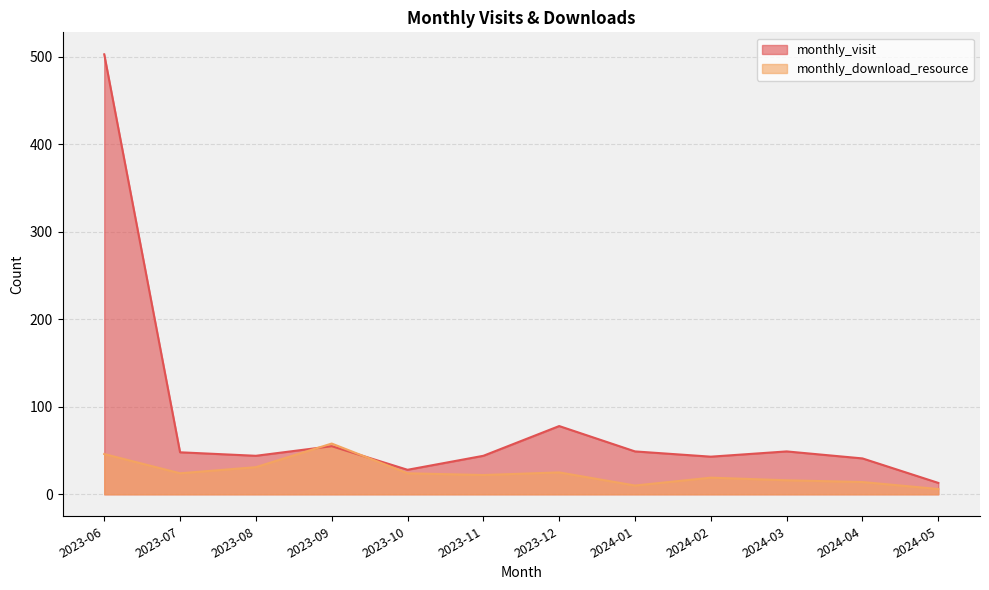

List the series in order of their overall mean, highest first.

monthly_visit, monthly_download_resource